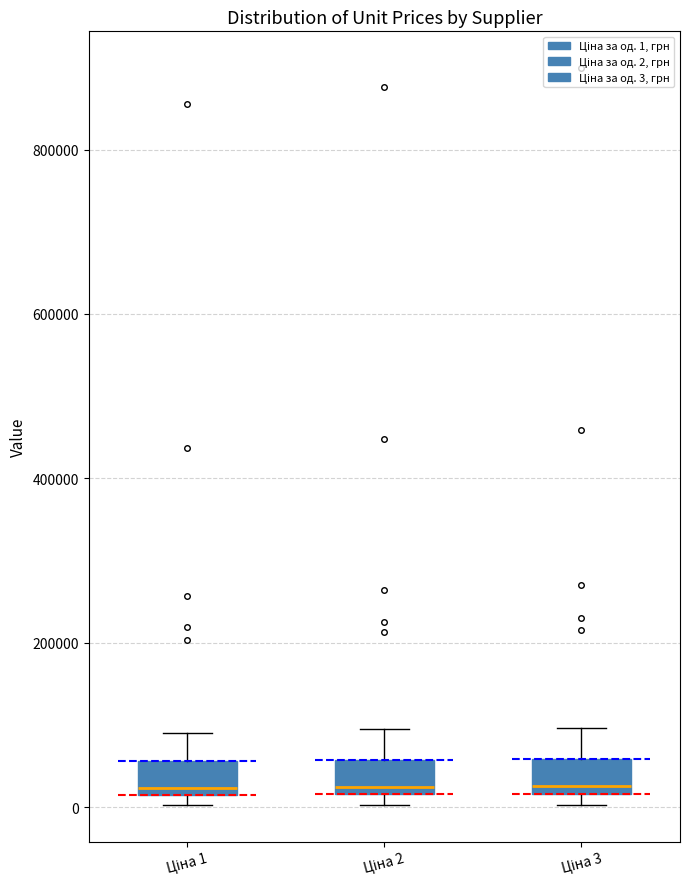

Reading left to right, read every box against the y-axis: the position of its median line, the range the box covers, and the ends of its whiskers. The values are not printed on the chart, so give them approximately, as read against the axis.

Ціна 1: median 20000 (just above the box's lower edge), box 20000 to 60000, whiskers 0 to 100000
Ціна 2: median 20000 (just above the box's lower edge), box 20000 to 60000, whiskers 0 to 100000
Ціна 3: median 20000 (just above the box's lower edge), box 20000 to 60000, whiskers 0 to 100000